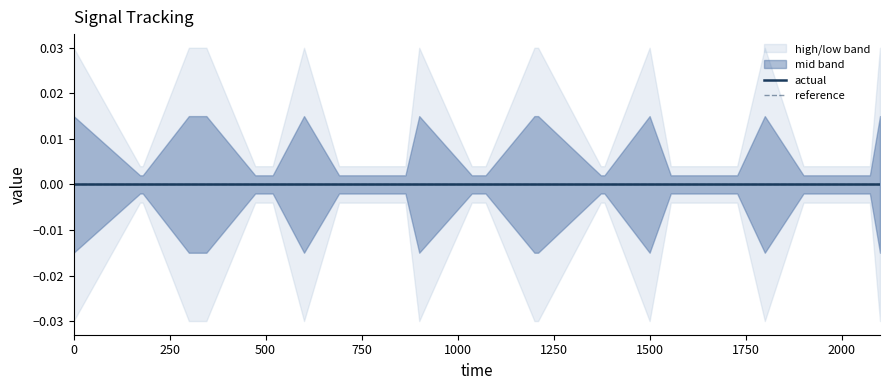

Which series changed the most between 1800 and 2100?

high